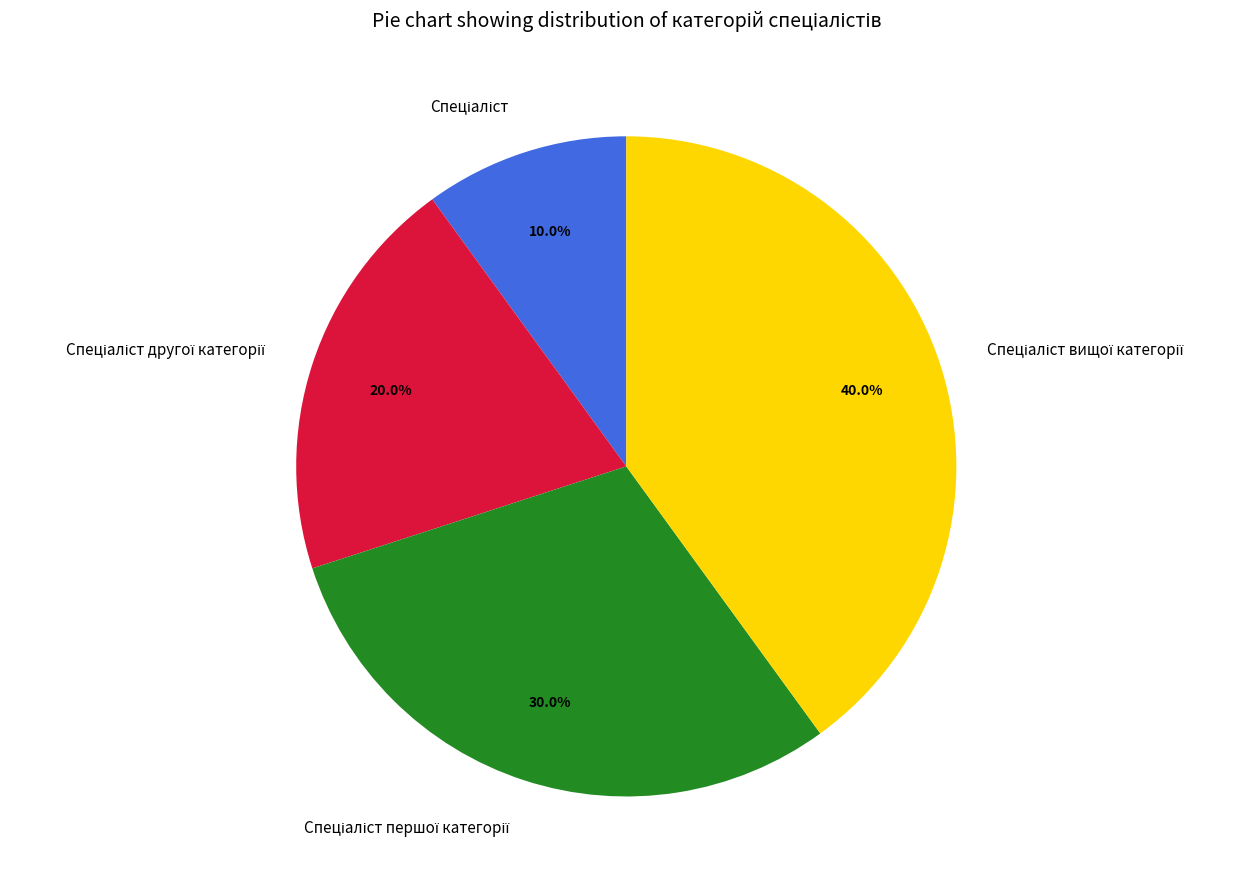

Does any single category account for the majority?

No